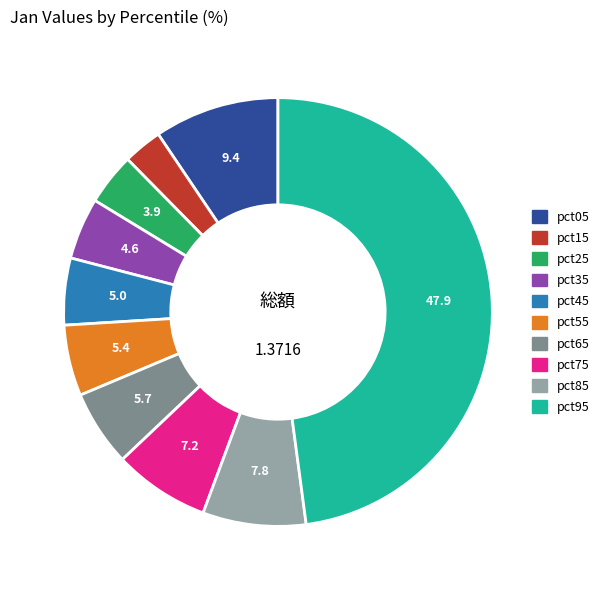

How many slices are in this pie chart?

10